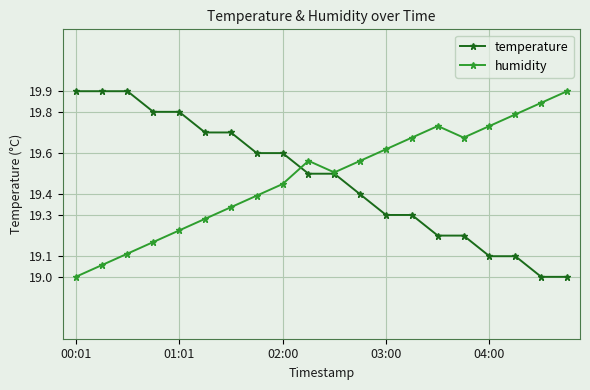

What is the value of the humidity point at the 1st from the left?

19.0